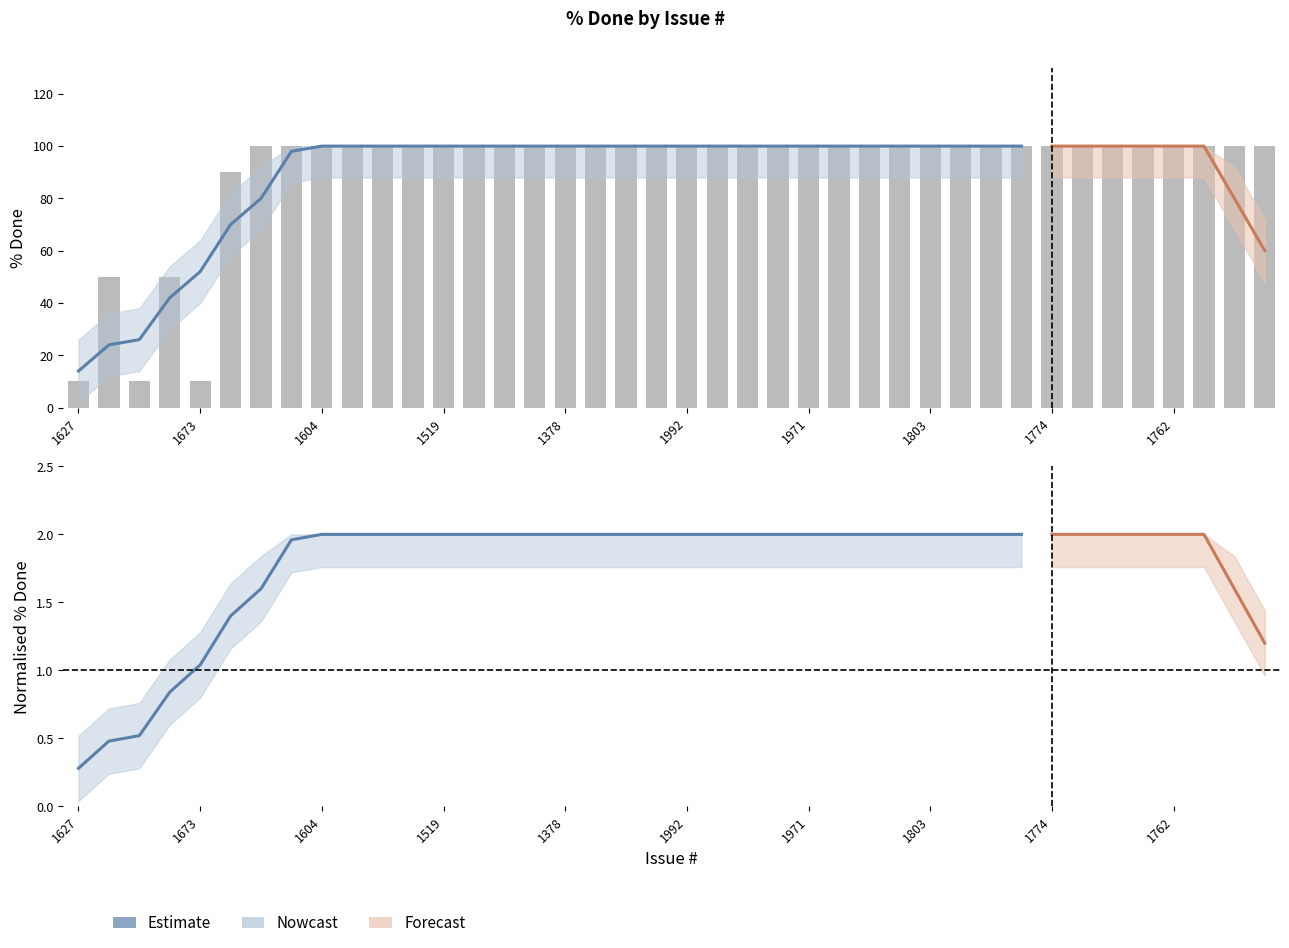

What is the sum of all values?

2806